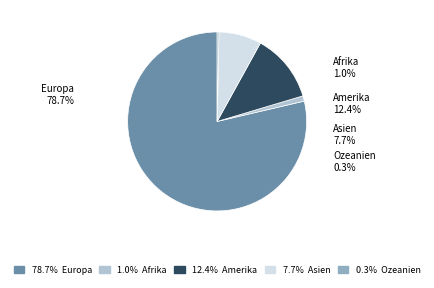

To the nearest percent, what is the difference between the largest and smallest slice percentages?

78%